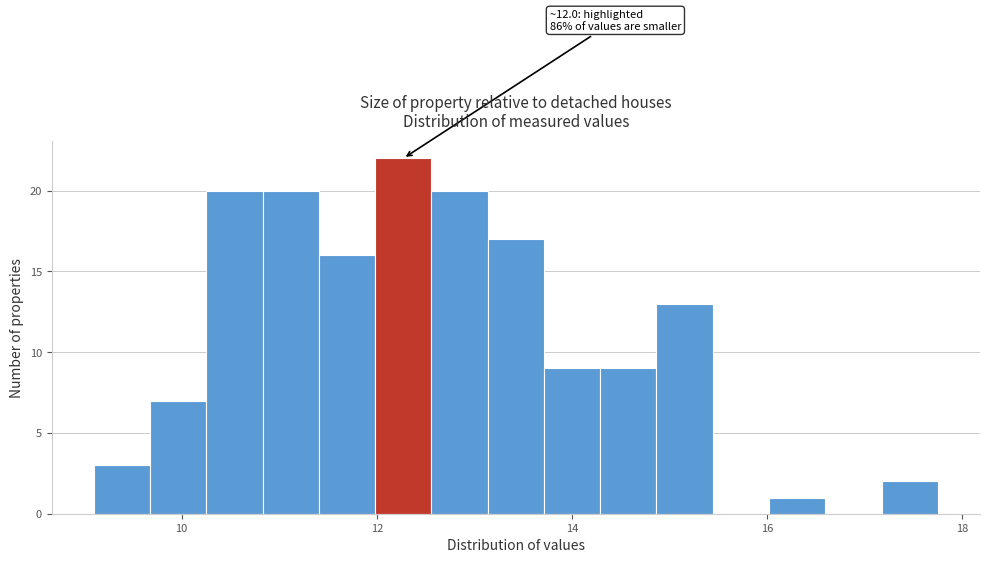

Around what value on the x-axis is the tallest bar? Give the approximate position of its centre, as read against the axis.

12.2